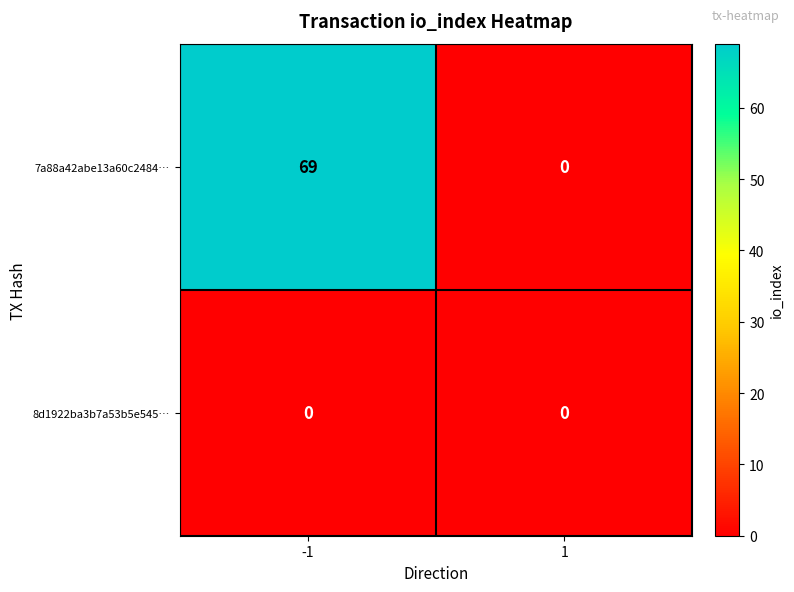

How many categories are shown in the chart?

2